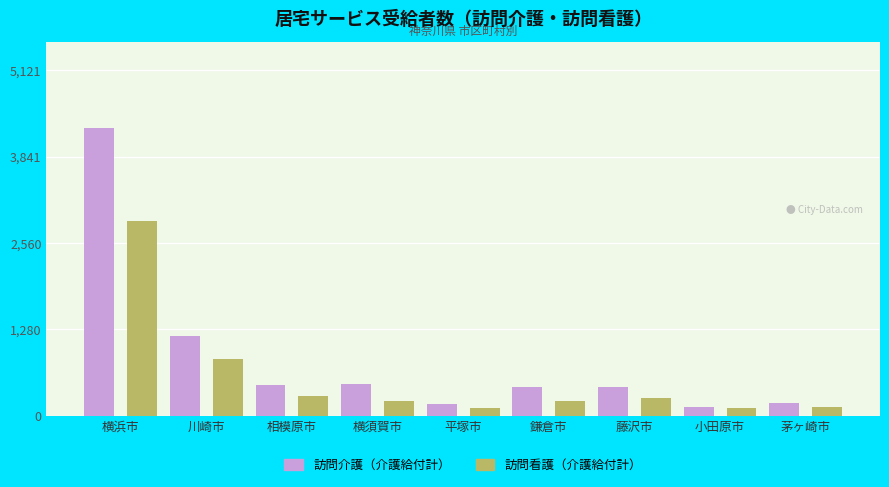

How many categories are shown in the chart?

9